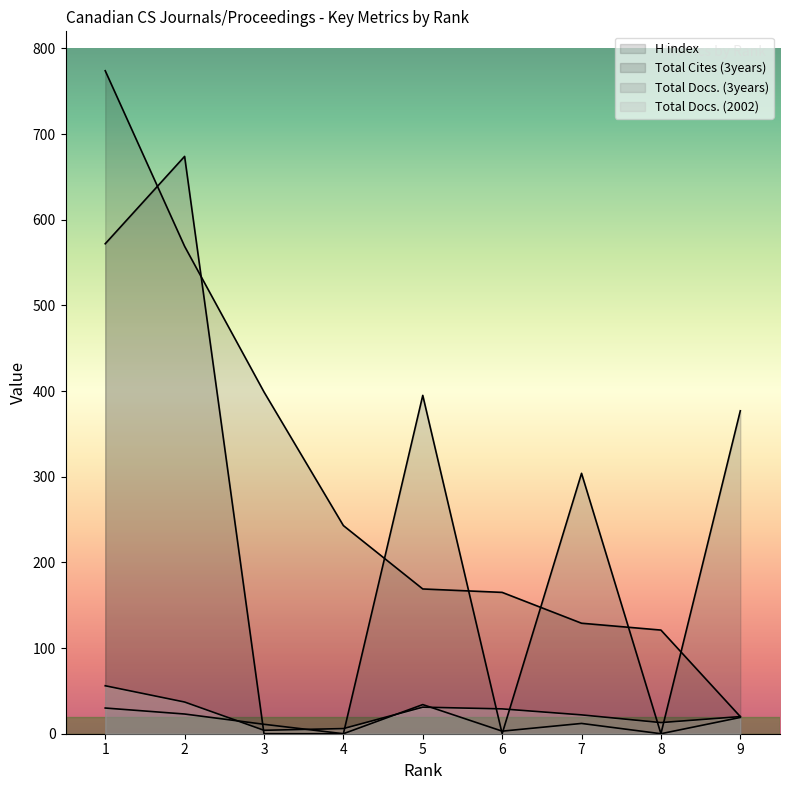

At which label does H index first exceed 169?

1